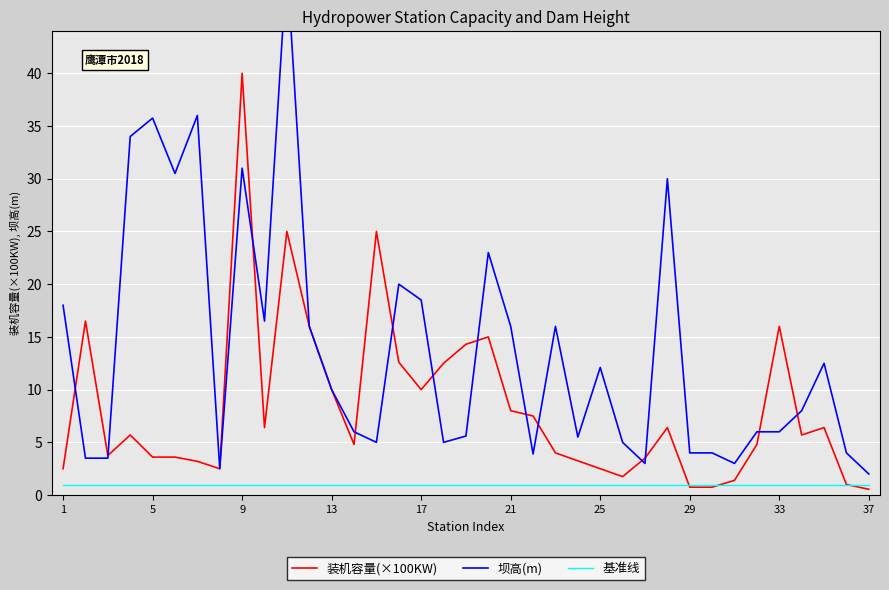

At how many categories does at least one series exceed 38?

2